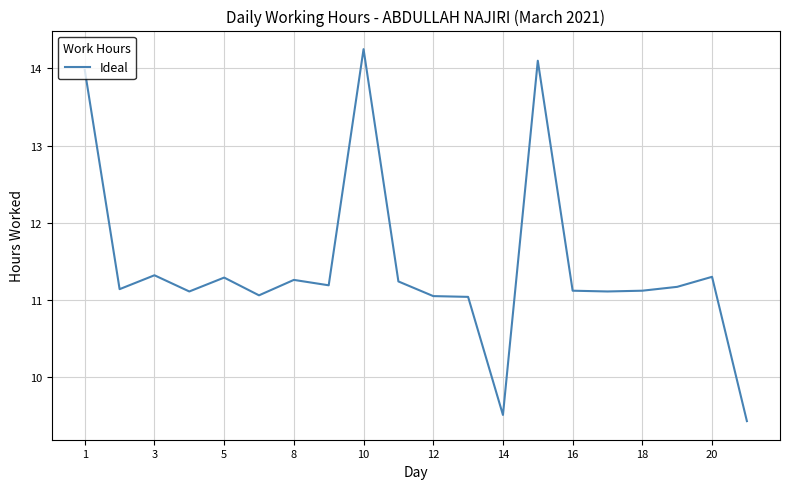

What is the difference between the maximum and minimum values?

4.8